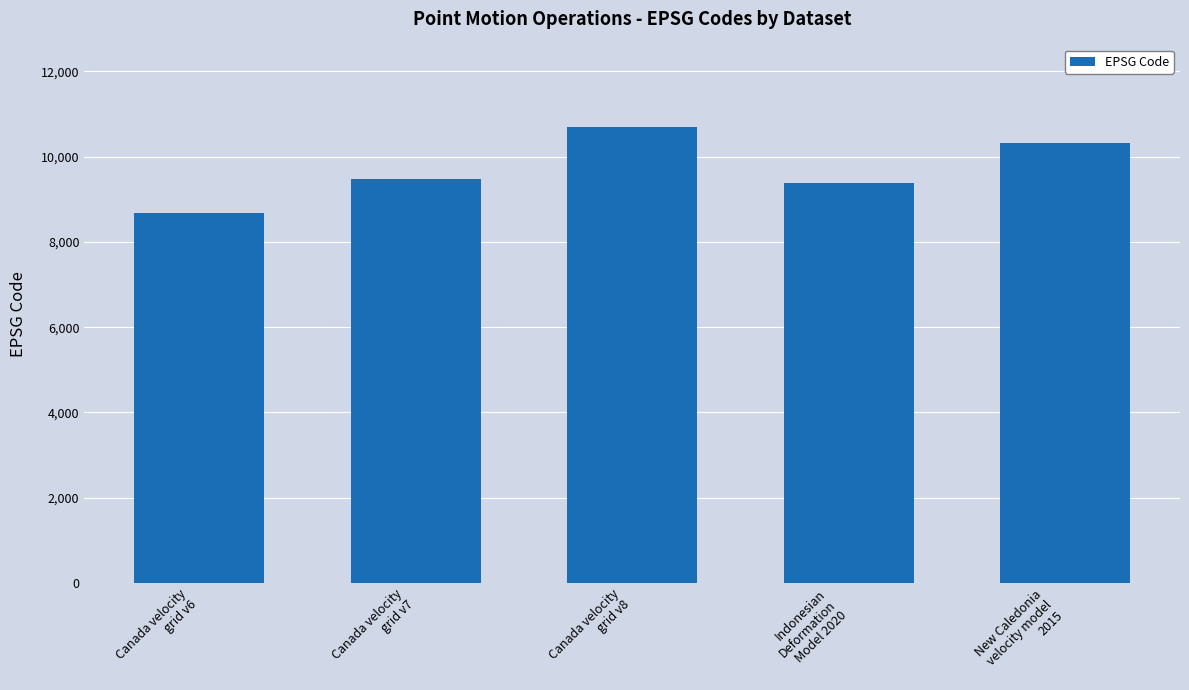

Reading left to right, list all the values displayed in this chart.

Canada velocity
grid v6=8676	Canada velocity
grid v7=9483	Canada velocity
grid v8=10707	Indonesian
Deformation
Model 2020=9375	New Caledonia
velocity model
2015=10323